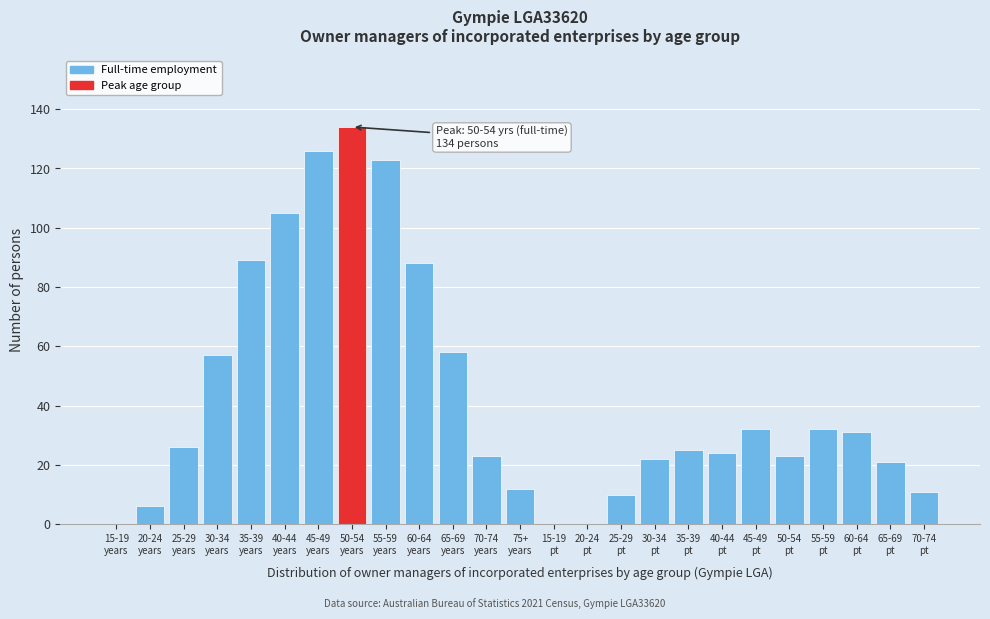

What is the sum of all values?

1078